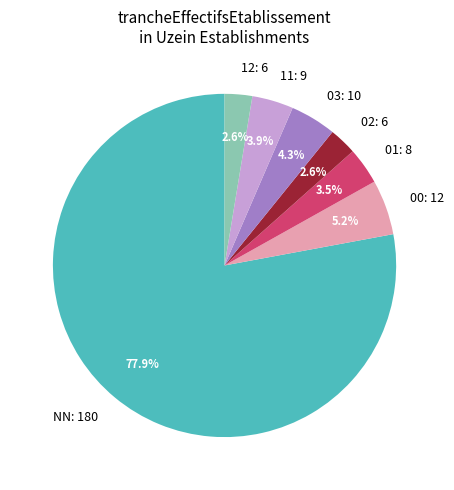

Which category has the biggest portion of the pie?

NN